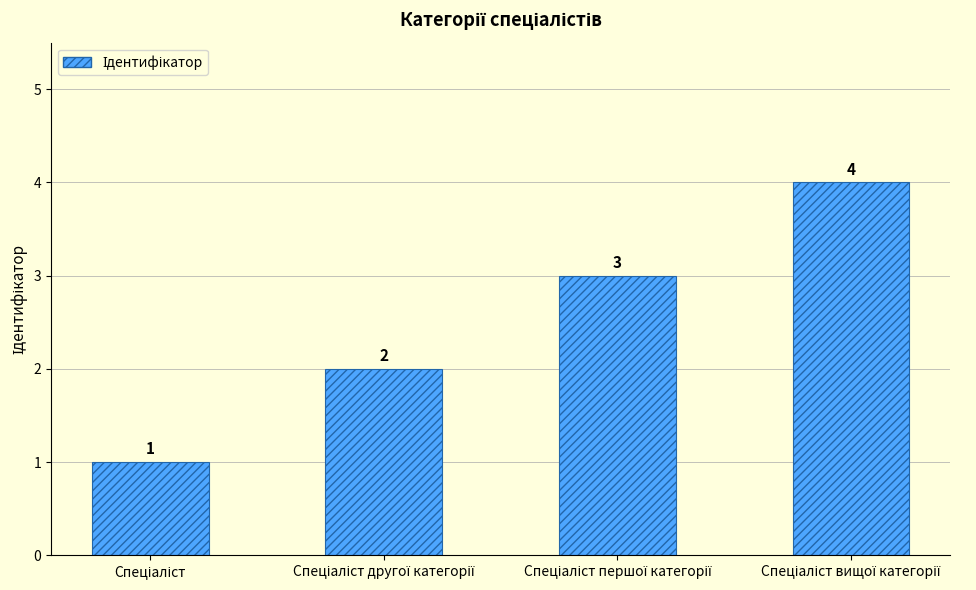

How many values are between 2 and 4?

3